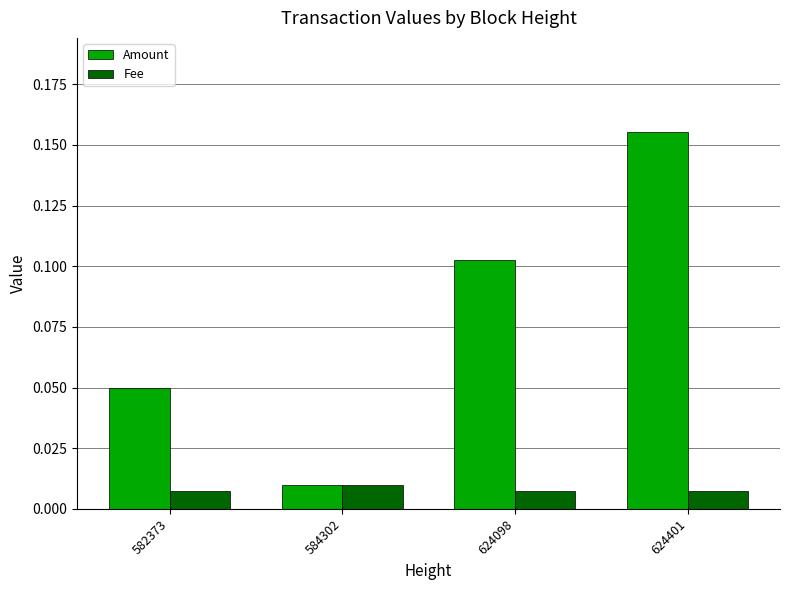

At which category does the chart reach its peak across all series?

624401